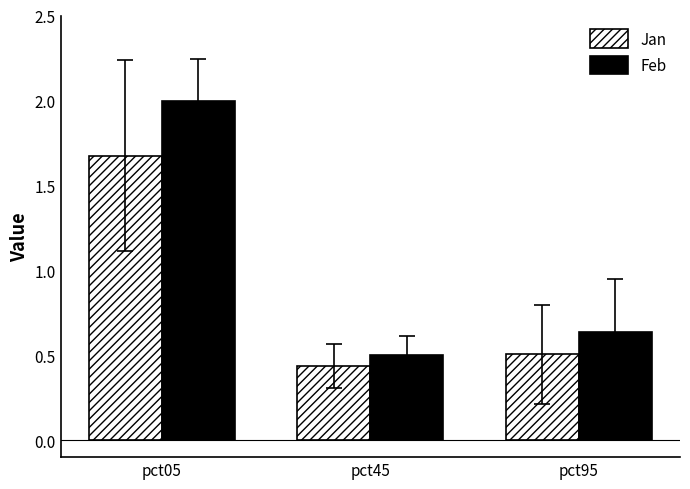

What is the value of the Feb bar at the 2nd from the left?

0.5